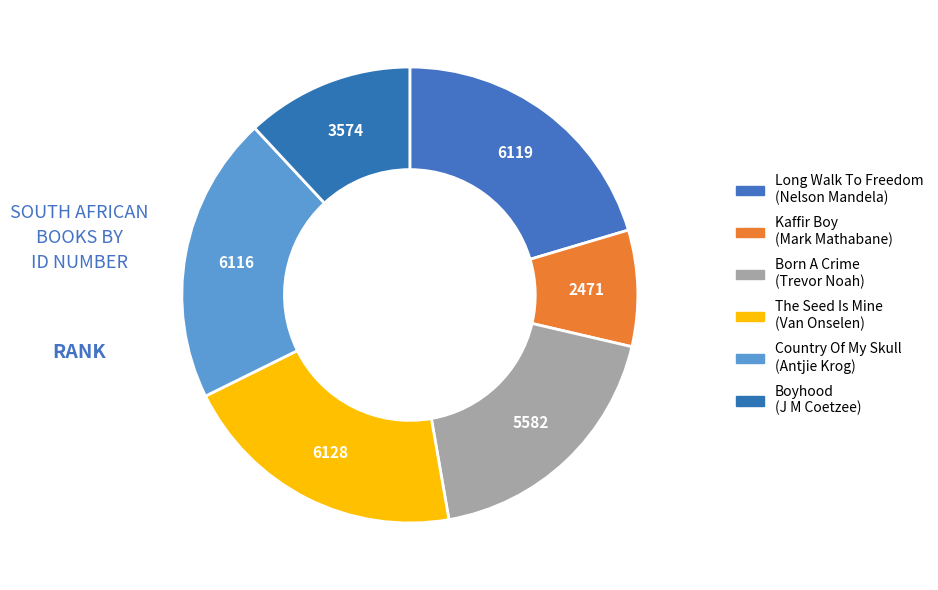

How many slices are in this pie chart?

6